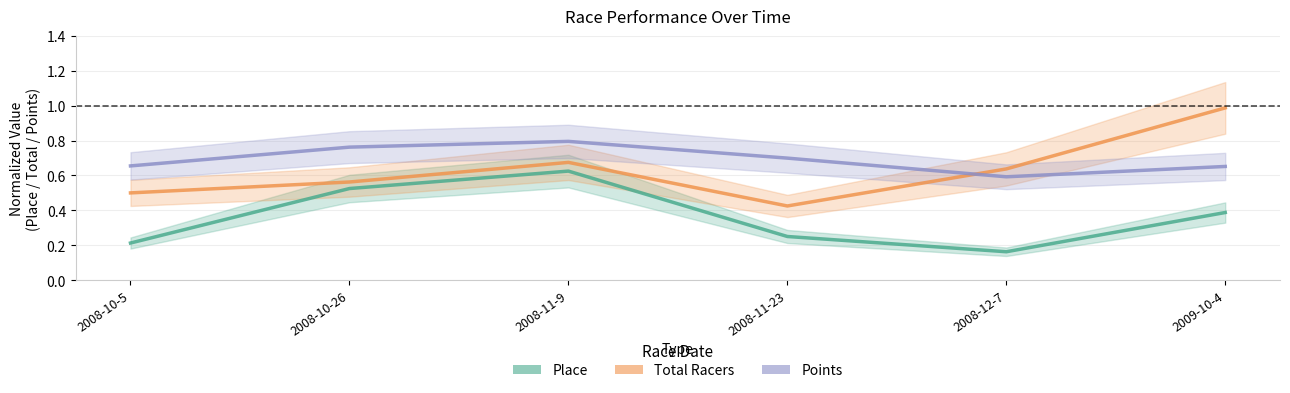

Count the number of data series in this chart.

3